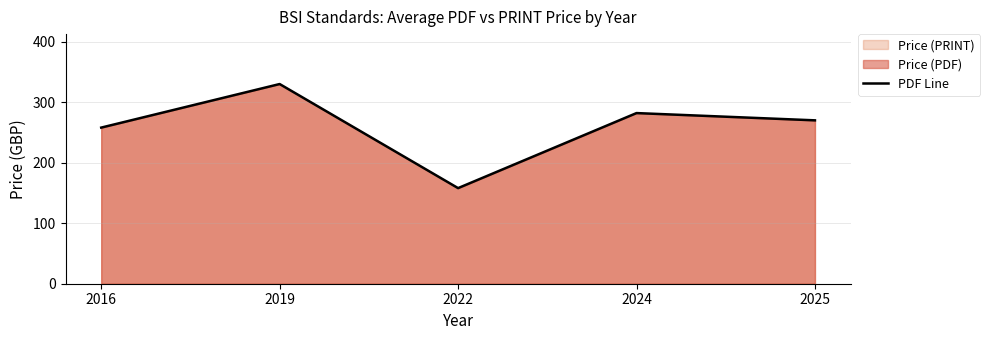

Is it true that the value at 2022 is 158?

True